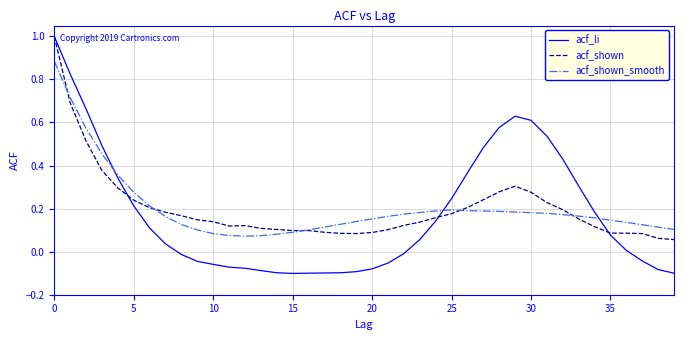

What is the greatest value displayed?

1.0